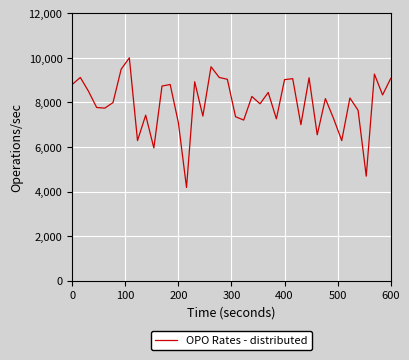

What is the average value?

7953.9